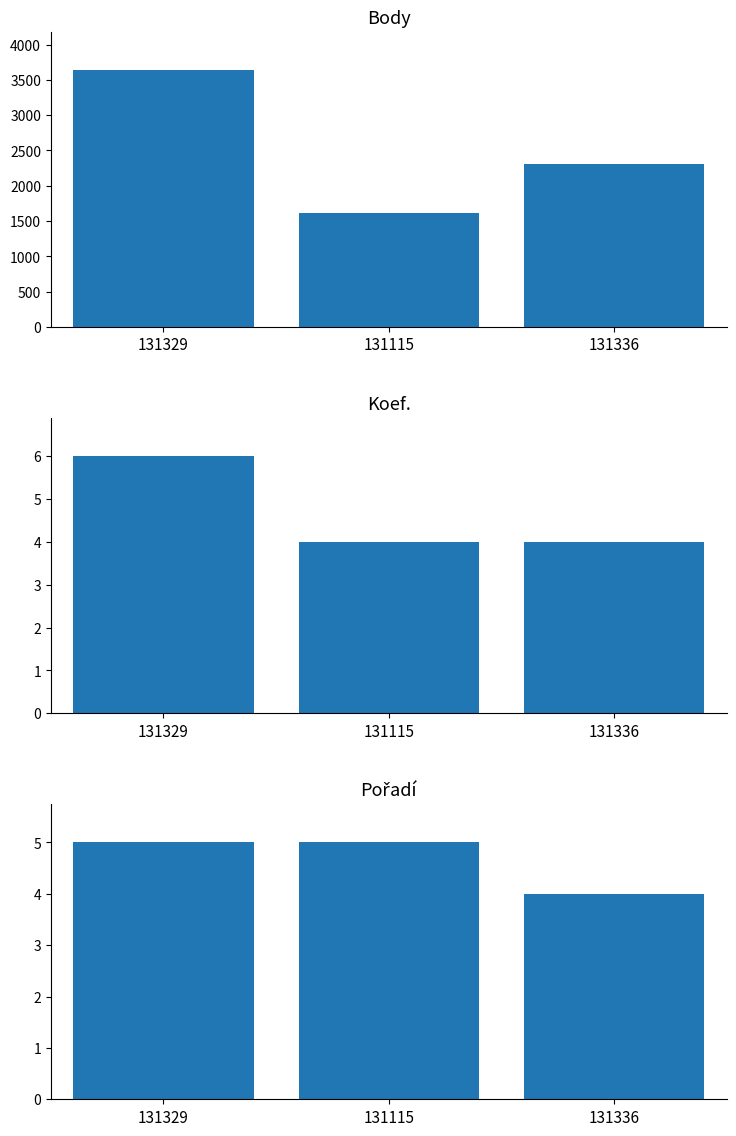

Count the number of data series in this chart.

3